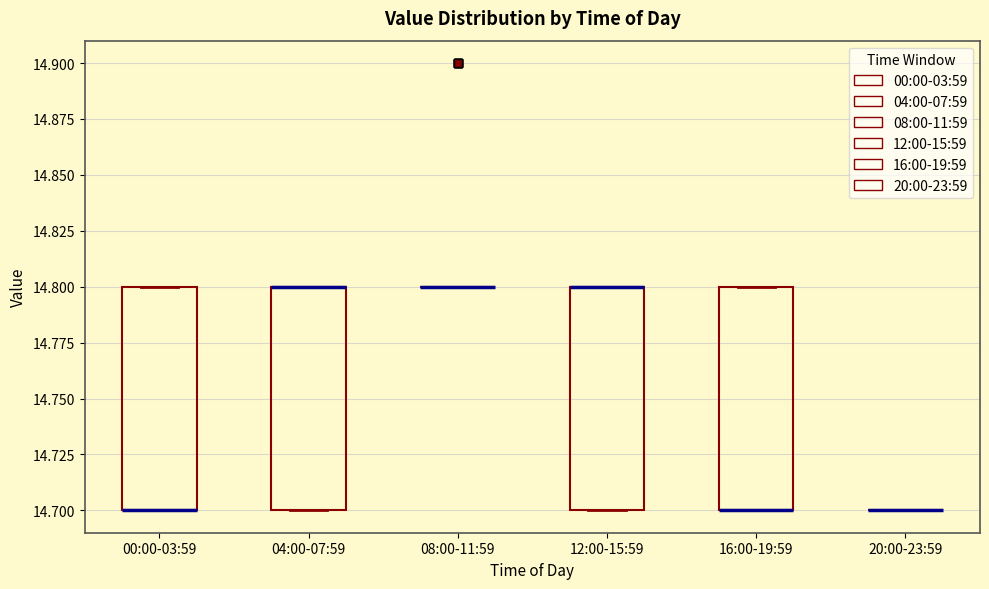

Where is the upper edge of the box for 00:00-03:59 on the y-axis? The values are not printed on the chart, so give them approximately, as read against the axis.

14.8